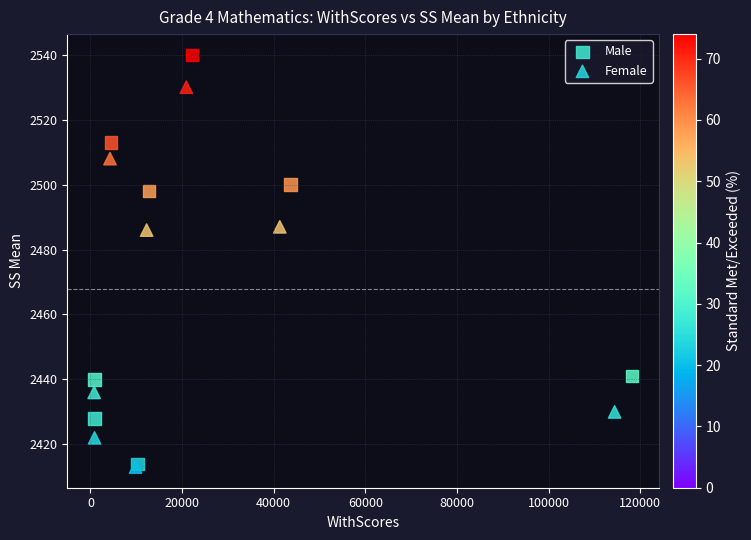

Which series has the largest Y range (max minus min)?

Male